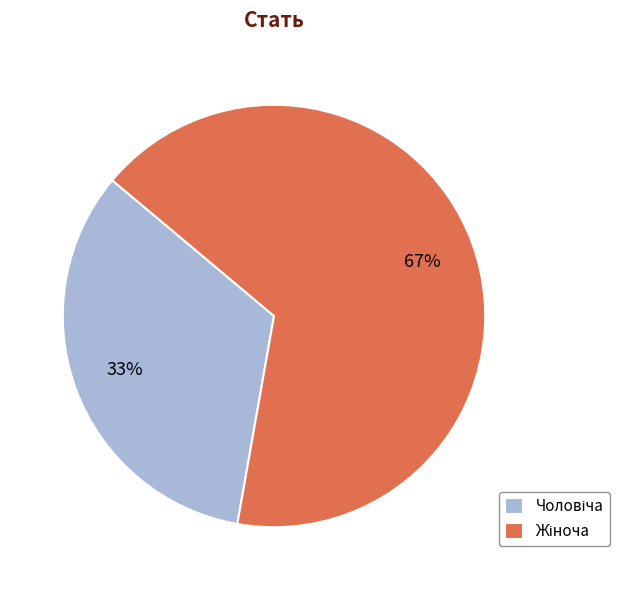

Does any single category account for the majority?

Yes